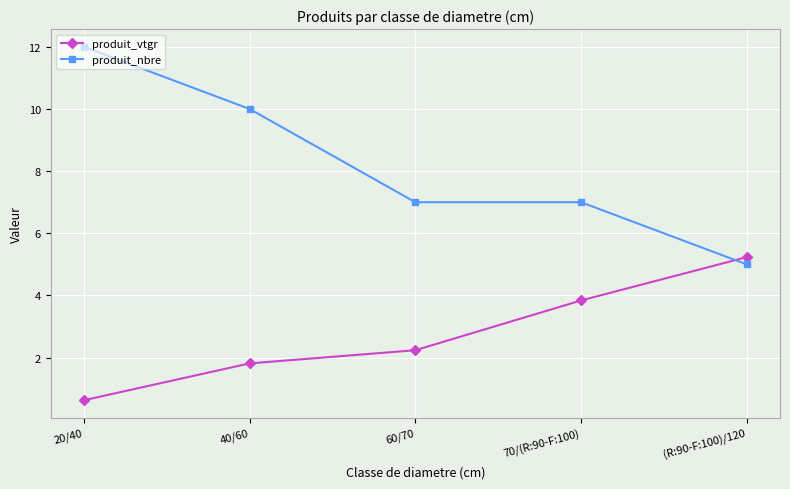

How many values in the produit_vtgr series are below 2?

2